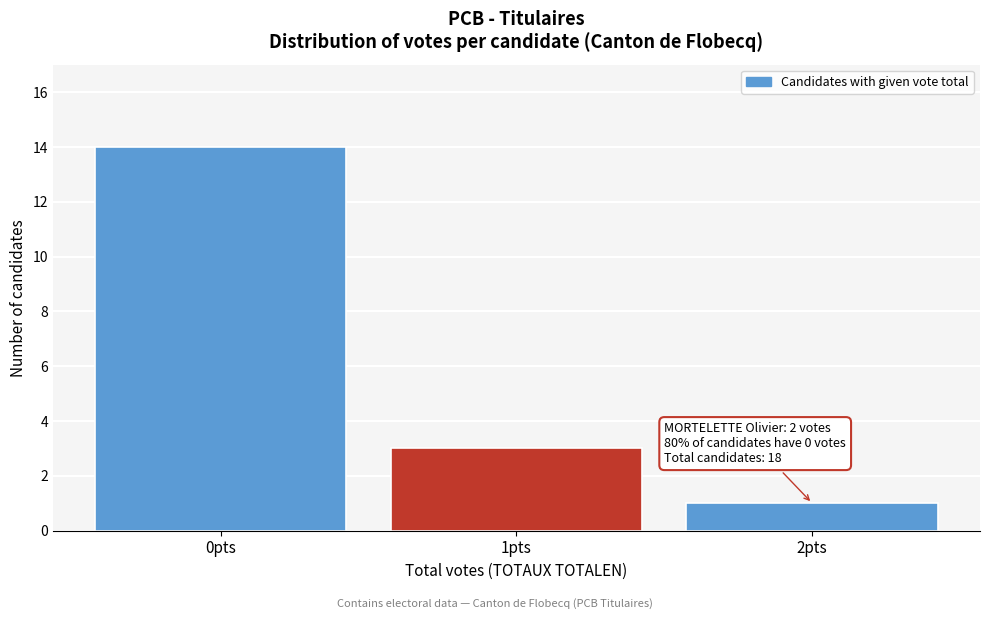

Reading right to left, list all the values displayed in this chart.

1	3	14